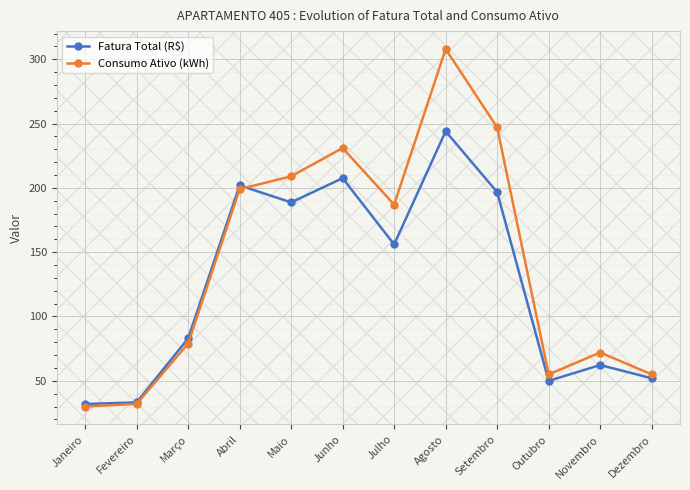

What are all the series names shown in the legend?

Fatura Total (R$), Consumo Ativo (kWh)